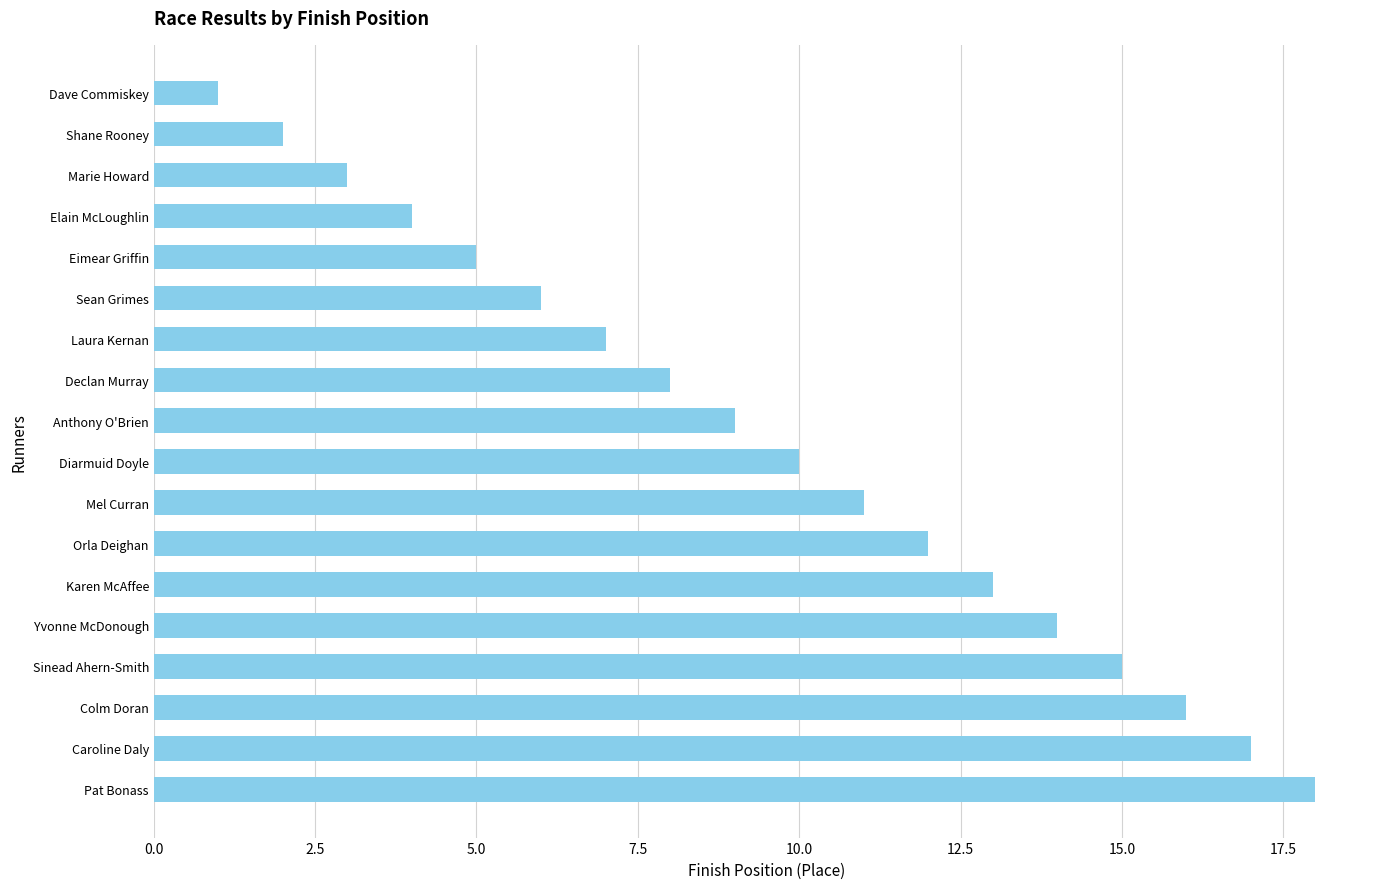

What position from the bottom is Anthony O'Brien?

10